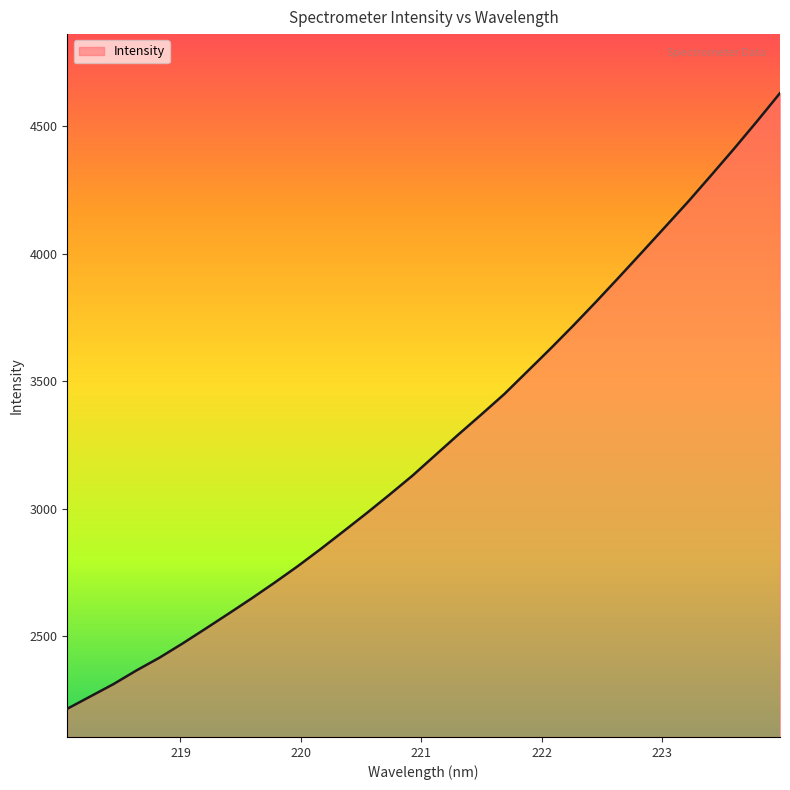

What is the smallest value displayed?

2214.8